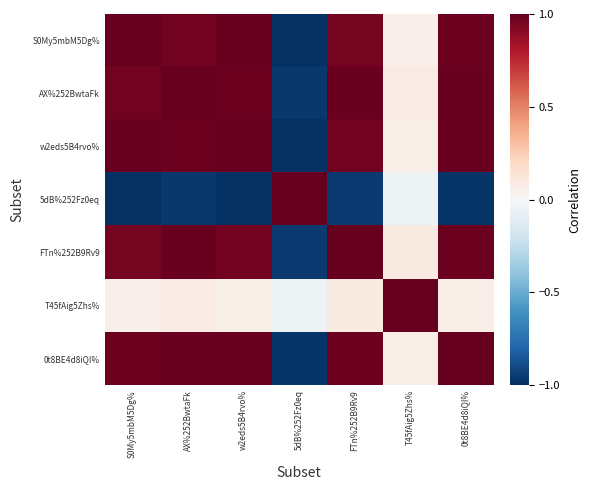

At how many categories does at least one series exceed 0?

7